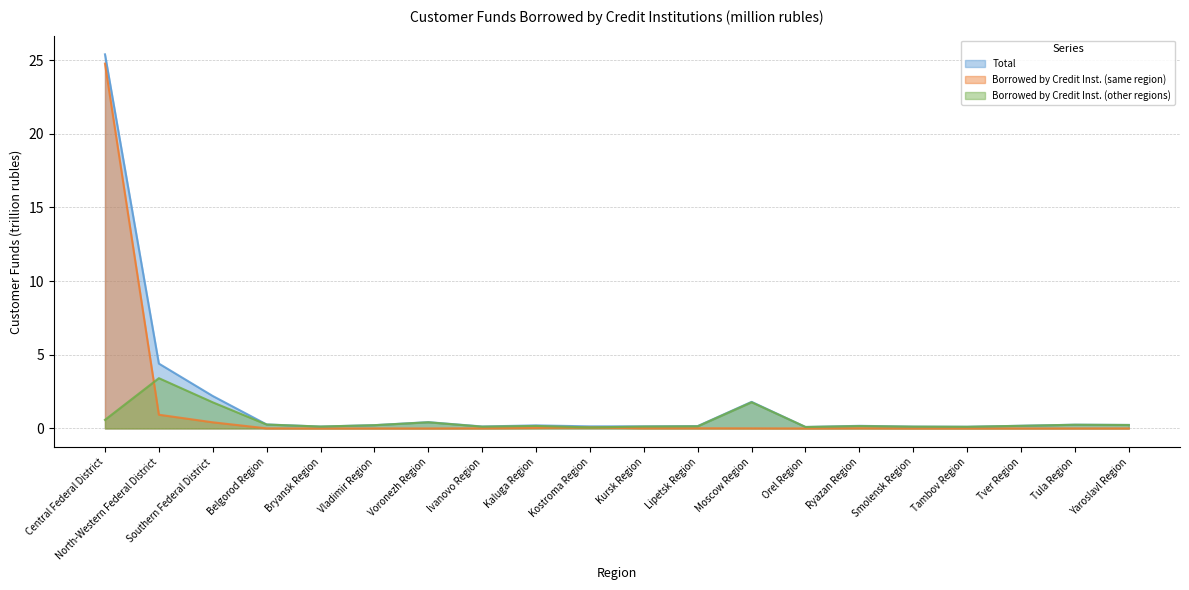

True or false: Total and Borrowed by Credit Inst. (same region) cross at least once.

False